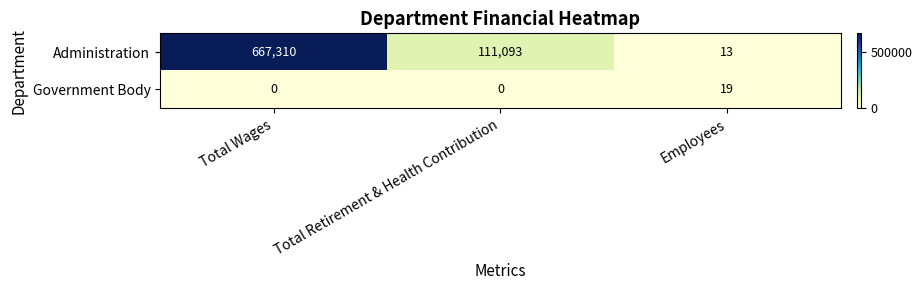

How many series are shown in this chart?

2